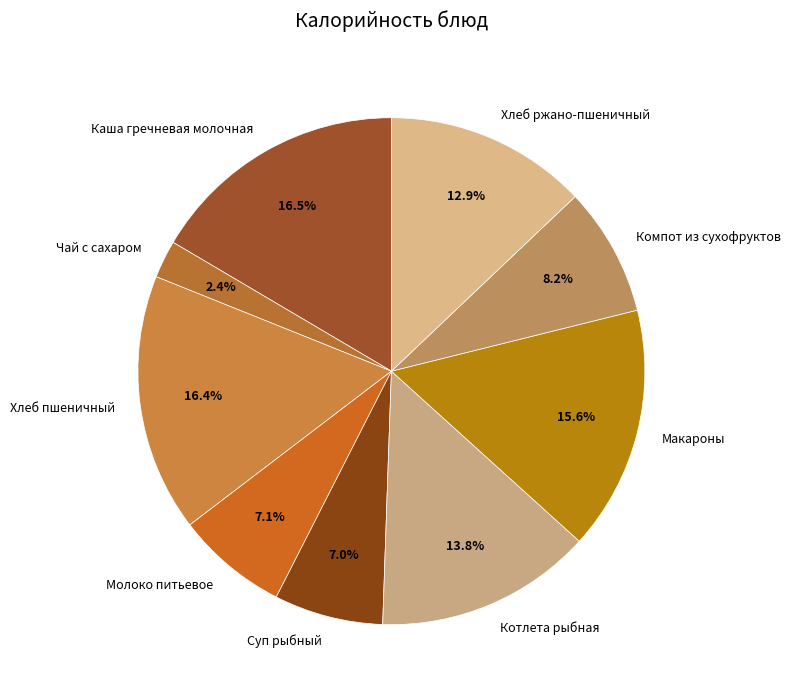

To the nearest percent, what is the average slice percentage?

11%